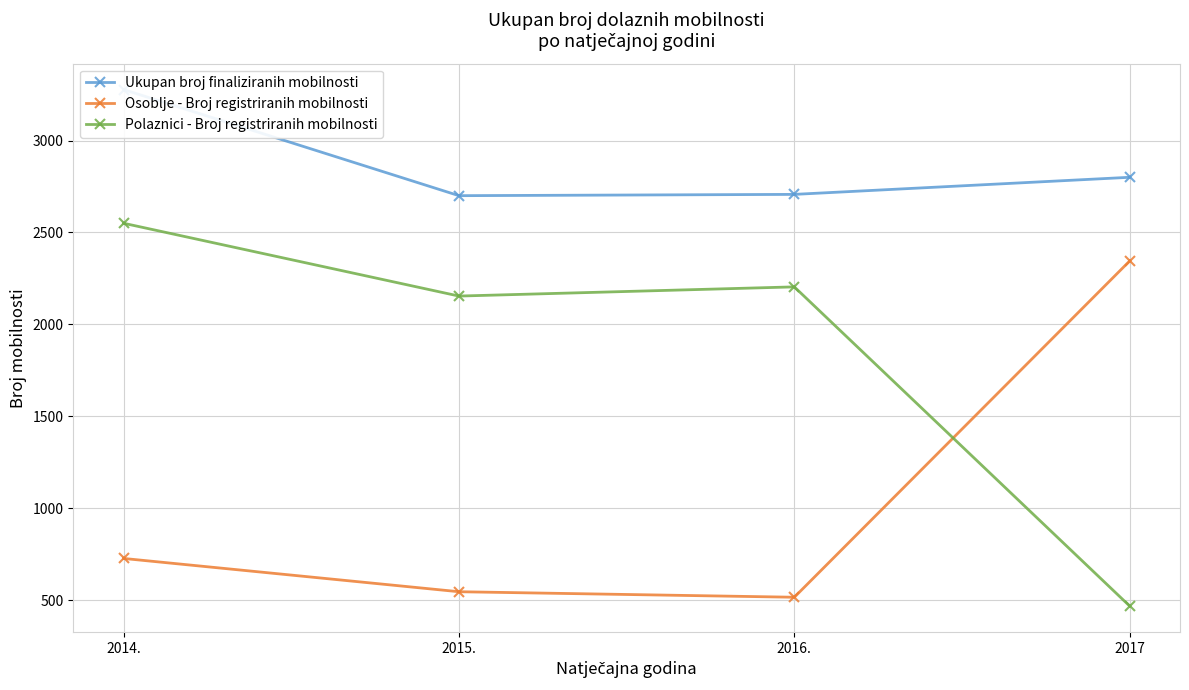

What is the sum of all Osoblje - Broj registriranih mobilnosti values?

4134